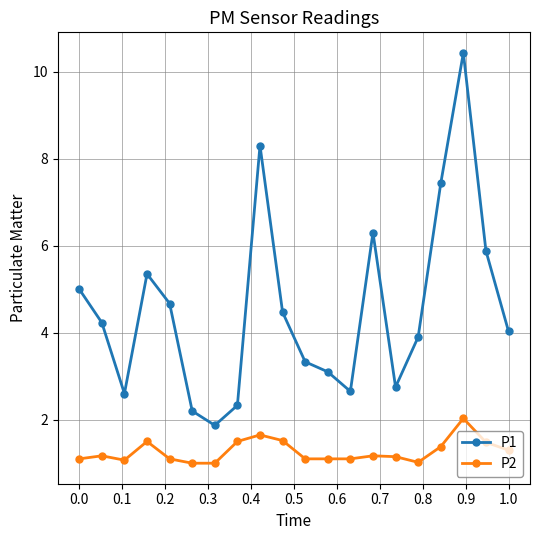

Which series has the largest total across all categories?

P1